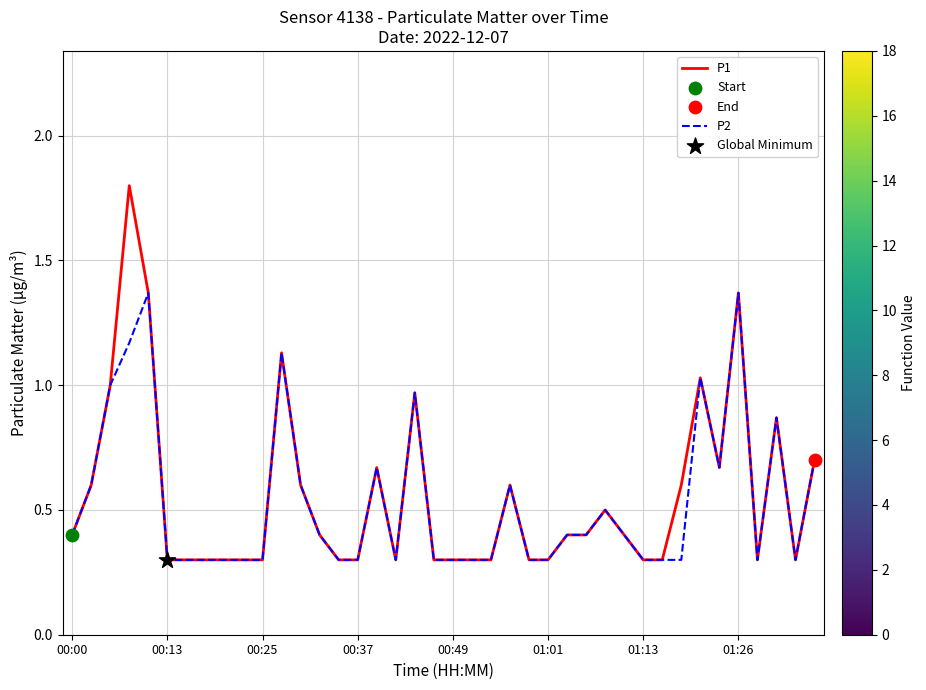

Which series has the widest spread of values?

P1